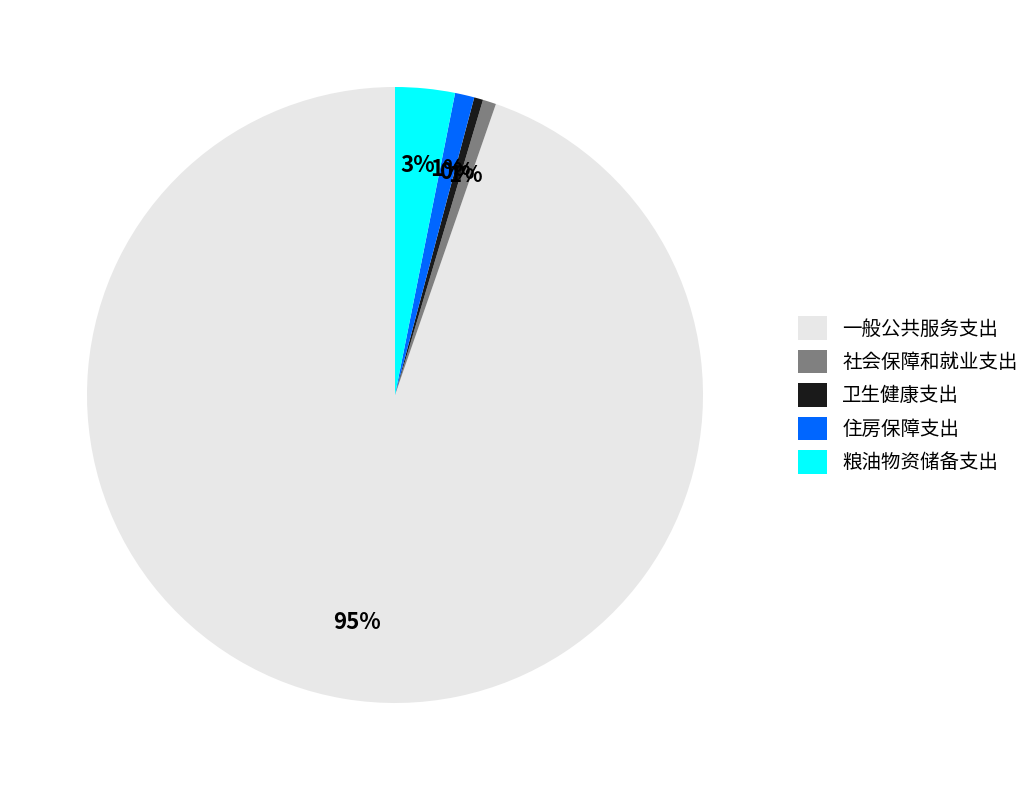

Approximately how many times larger is the value at 粮油物资储备支出 compared to 卫生健康支出?

6.7